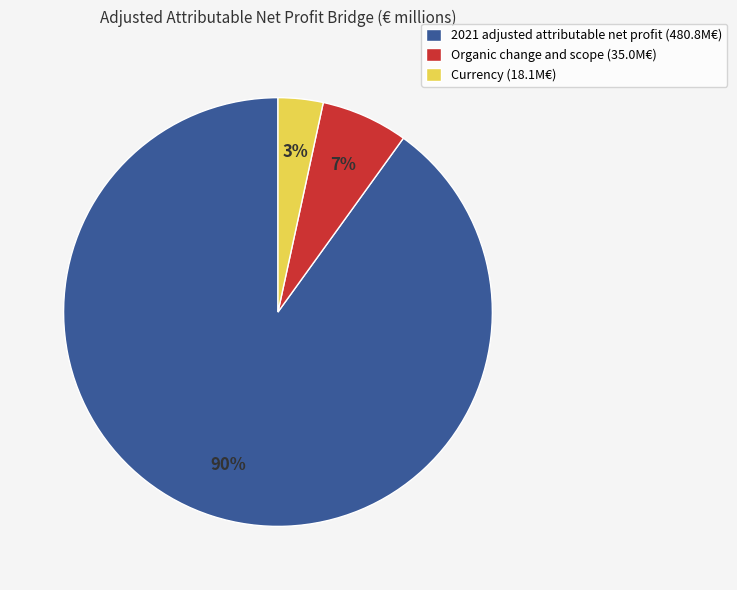

True or false: Organic change and scope accounts for 1% of the total.

False